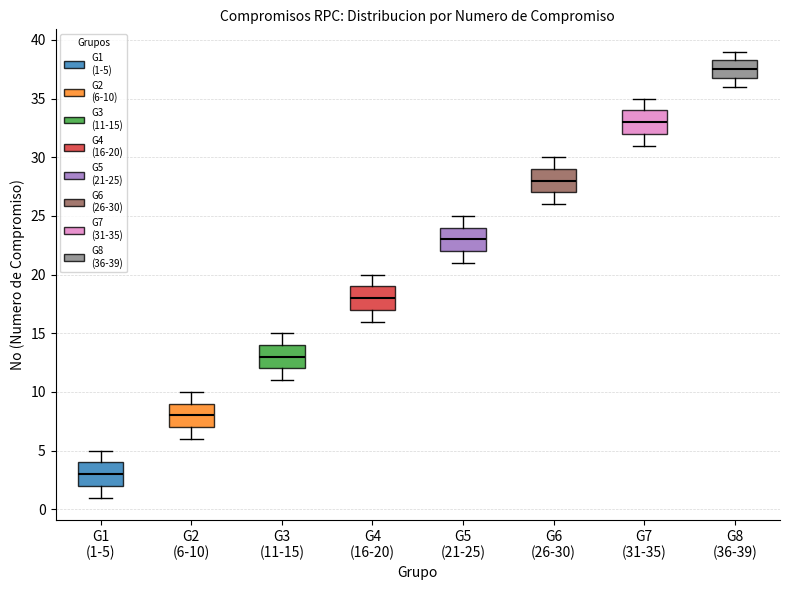

Which box's median line is the lowest?

G1 (1-5)